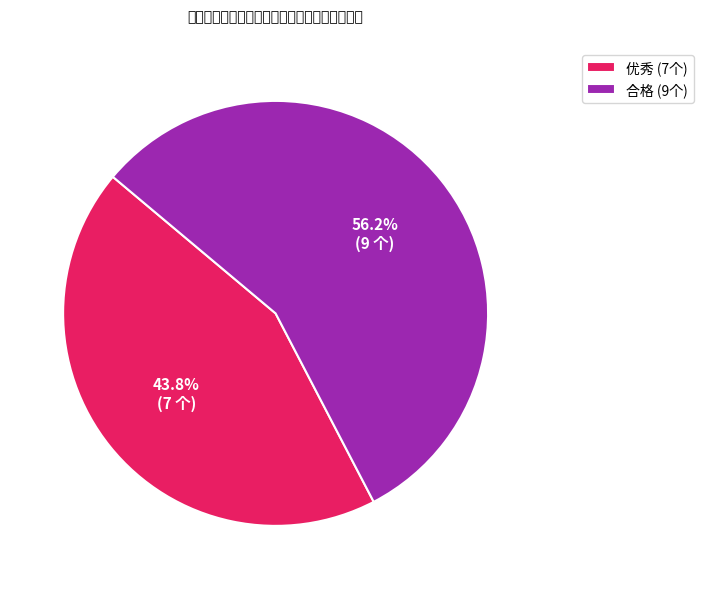

To the nearest percent, what is the combined percentage of 优秀 and 合格?

100%